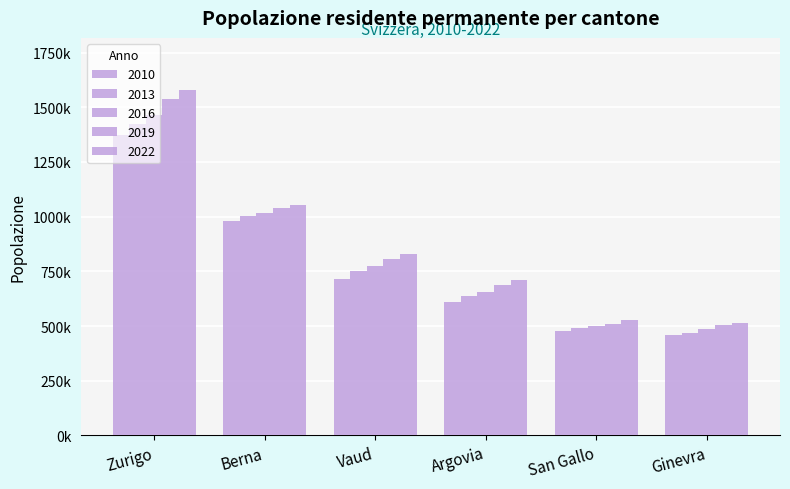

Does the chart contain stacked bars?

No